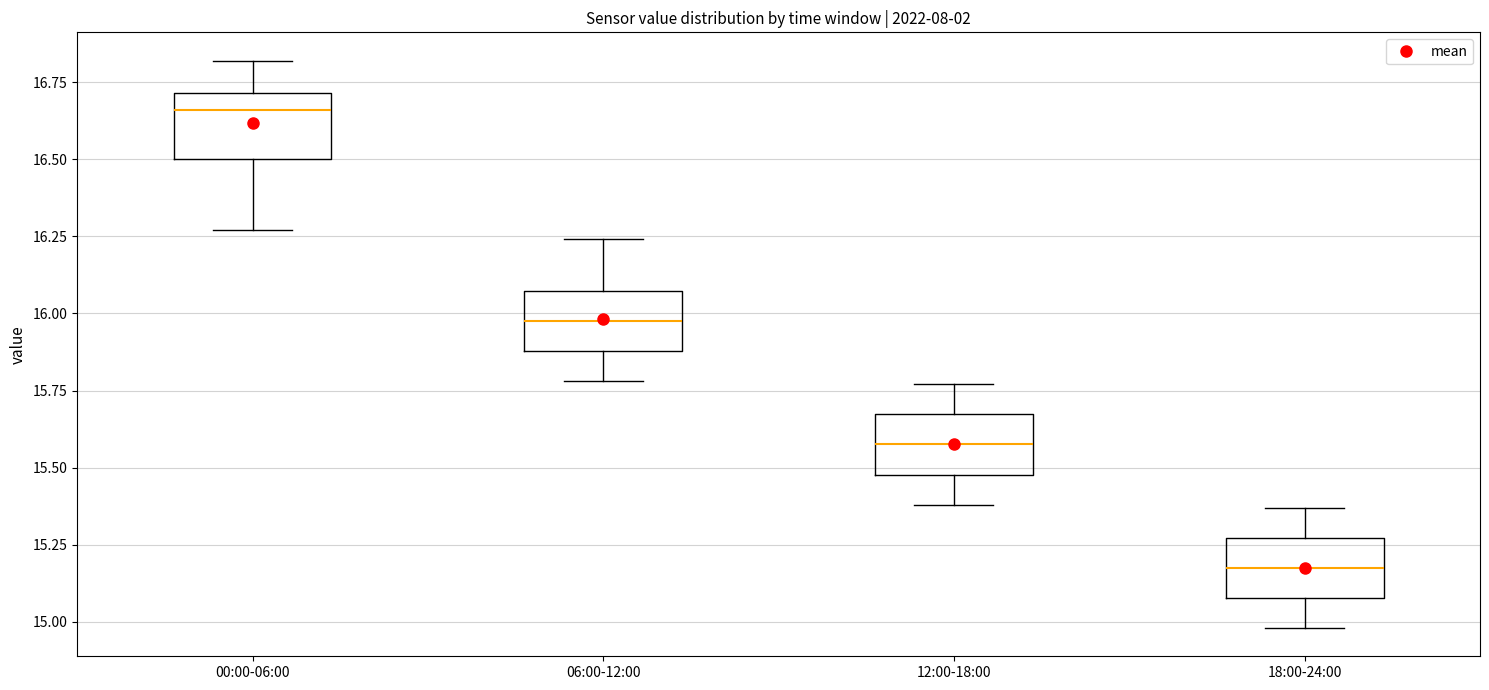

Which box's median line is the highest?

00:00-06:00